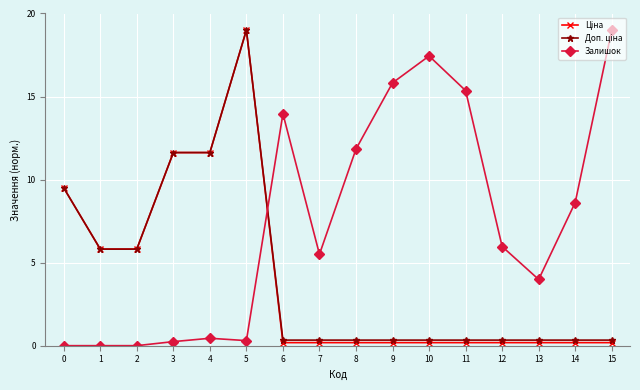

What is the greatest value displayed?

19.0